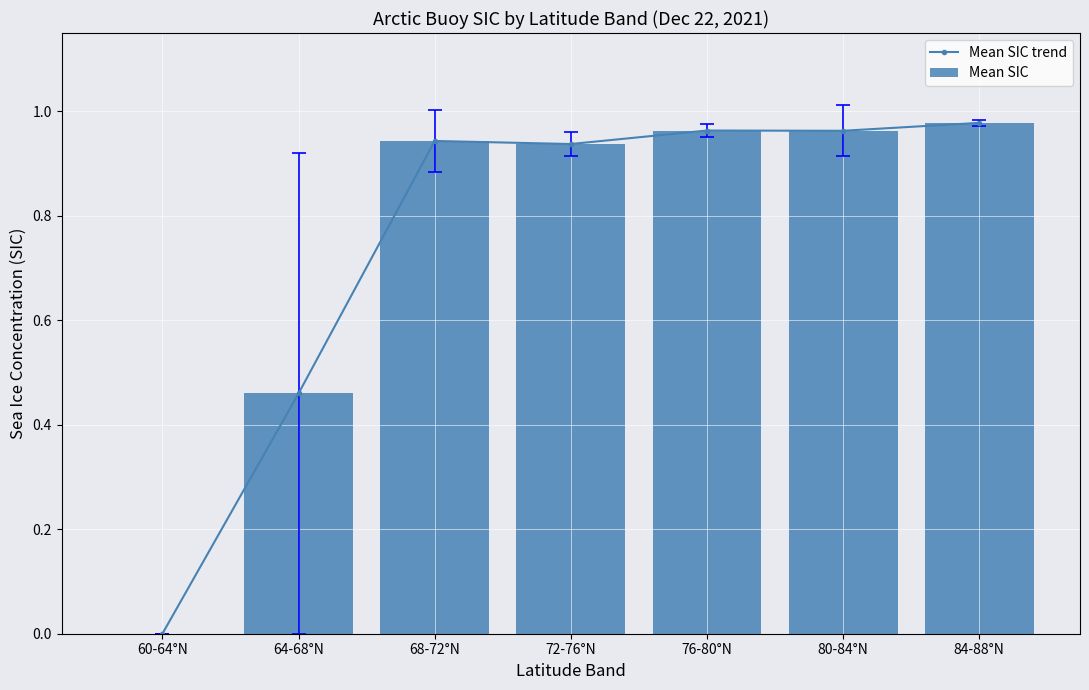

How many data points in Mean SIC trend are above 0?

6